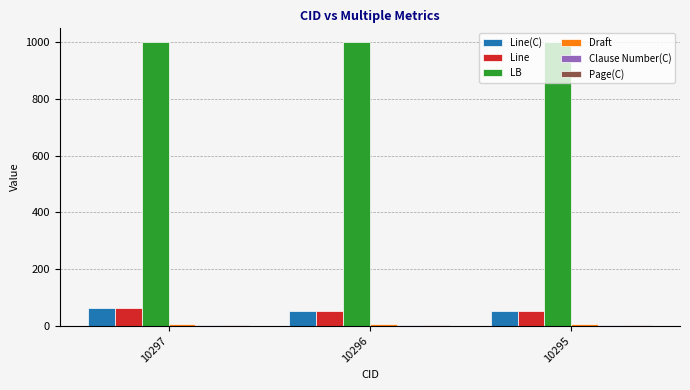

What is the sum of all LB values?

3000